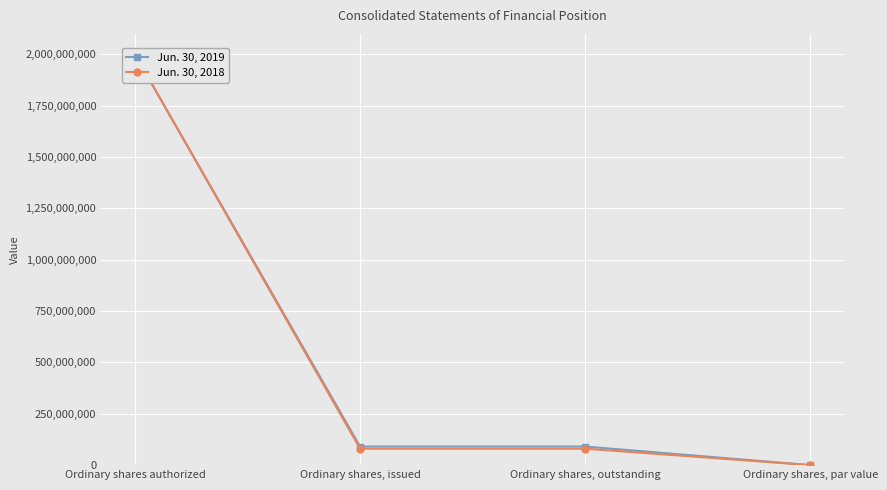

True or false: Jun. 30, 2018 has more than 2 interior local peaks.

False